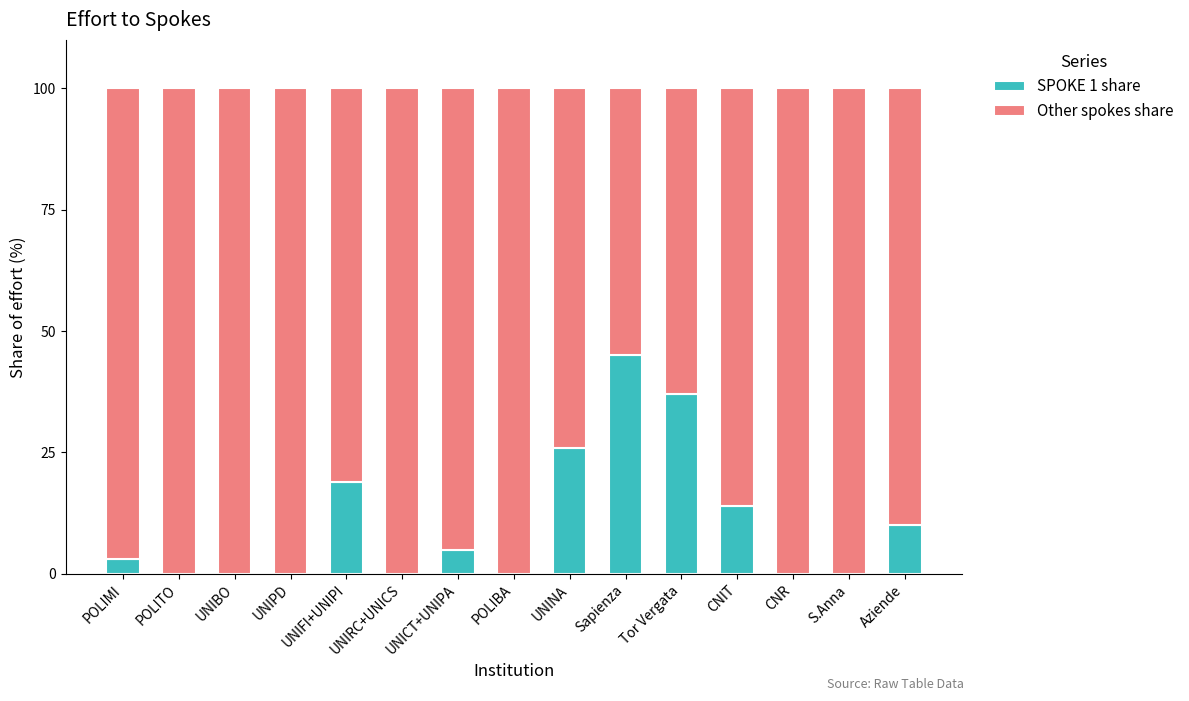

How many distinct data groups are displayed?

2